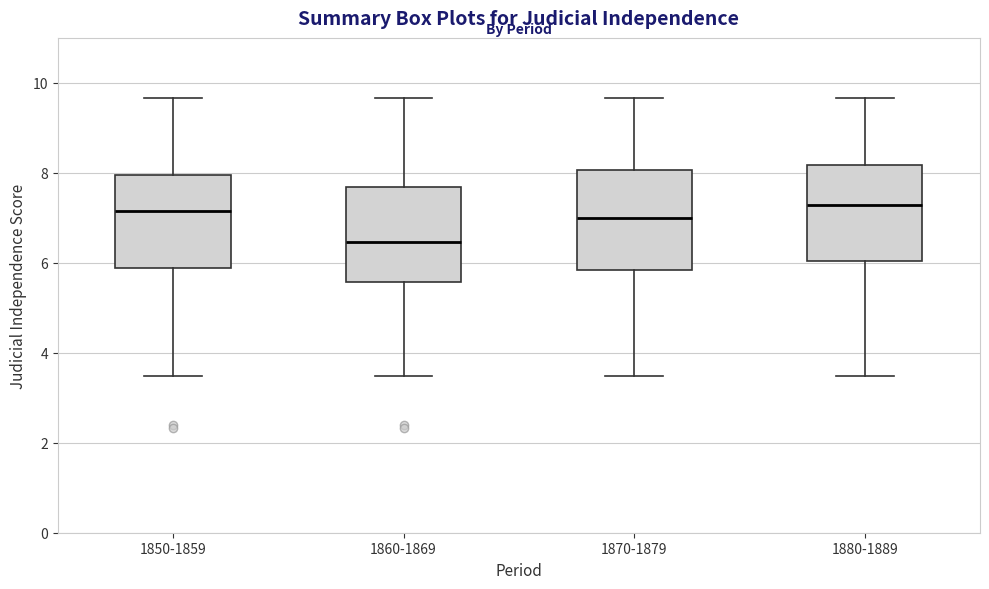

Reading left to right, transcribe this box plot: for each box, give where its median line is, the range the box spans, and where its two whiskers end, as read against the y-axis. The values are not printed on the chart, so give them approximately, as read against the axis.

1850-1859: median 7.2, box 5.8 to 8.0, whiskers 3.4 to 9.6
1860-1869: median 6.4, box 5.6 to 7.6, whiskers 3.4 to 9.6
1870-1879: median 7.0, box 5.8 to 8.0, whiskers 3.4 to 9.6
1880-1889: median 7.2, box 6.0 to 8.2, whiskers 3.4 to 9.6